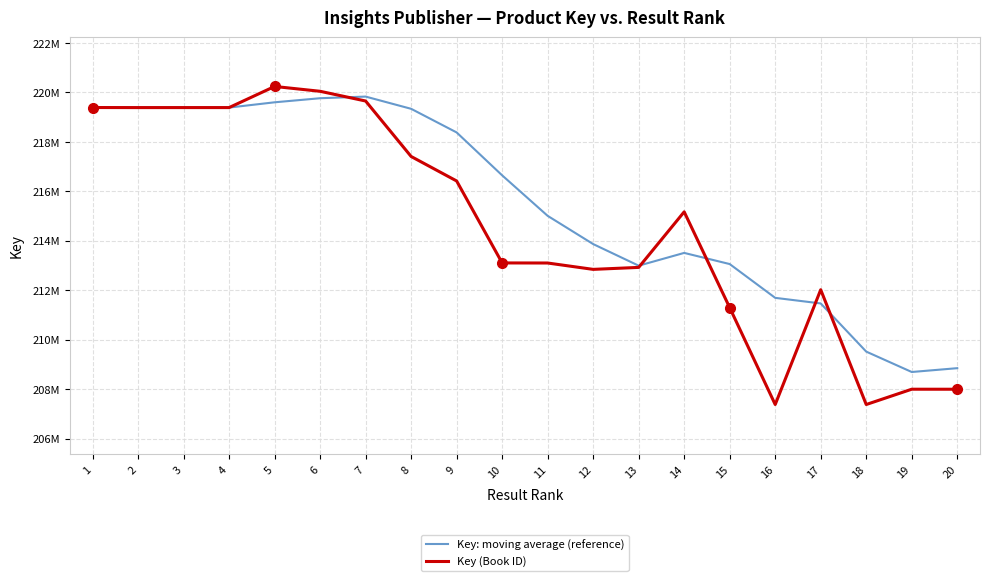

Which series has the largest range (max minus min)?

Key (Book ID)